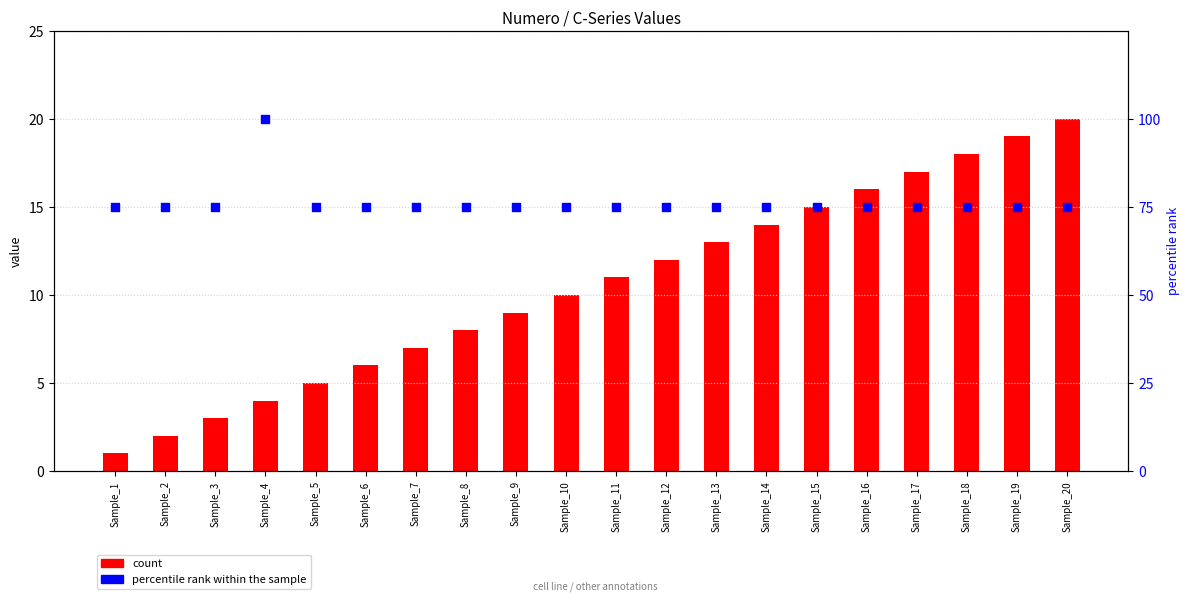

Is the value of count at Sample_14 greater than the value of percentile rank within the sample at Sample_1?

No